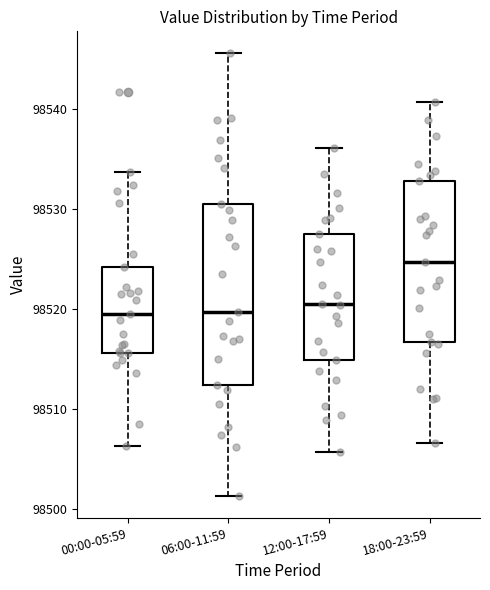

Reading left to right, read every box against the y-axis: the position of its median line, the range the box covers, and the ends of its whiskers. The values are not printed on the chart, so give them approximately, as read against the axis.

00:00-05:59: median 98519, box 98516 to 98524, whiskers 98506 to 98534
06:00-11:59: median 98520, box 98512 to 98531, whiskers 98501 to 98546
12:00-17:59: median 98520, box 98515 to 98527, whiskers 98506 to 98536
18:00-23:59: median 98525, box 98517 to 98533, whiskers 98507 to 98541